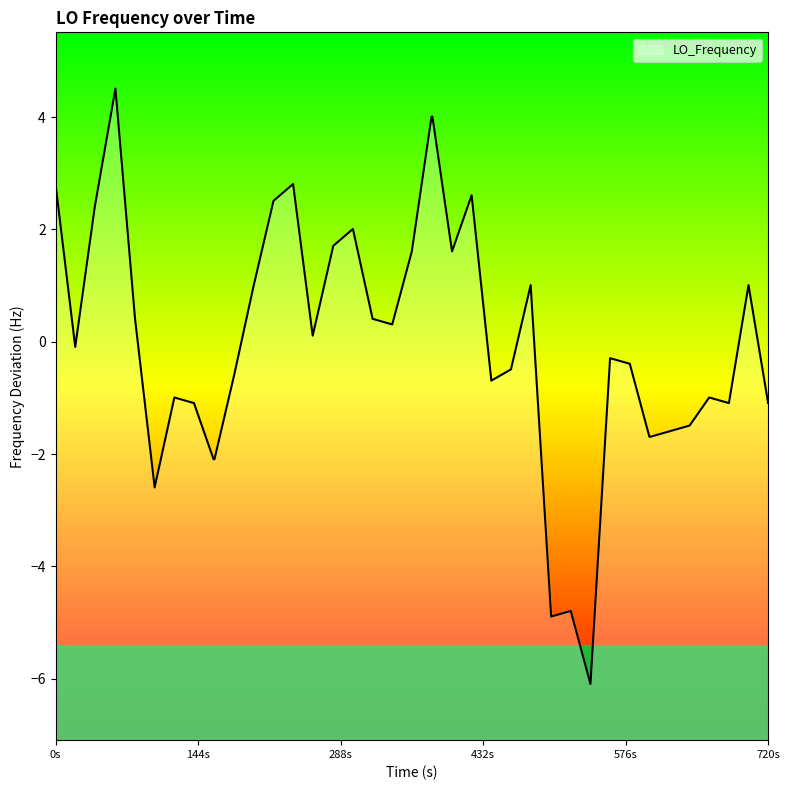

What position from the left is 144s?

2